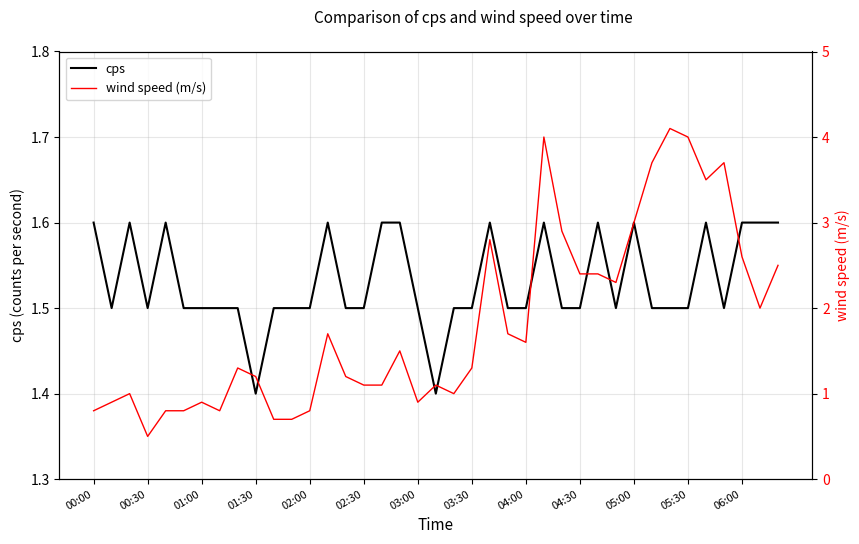

True or false: cps has a value of 2.2 at 01:30.

False